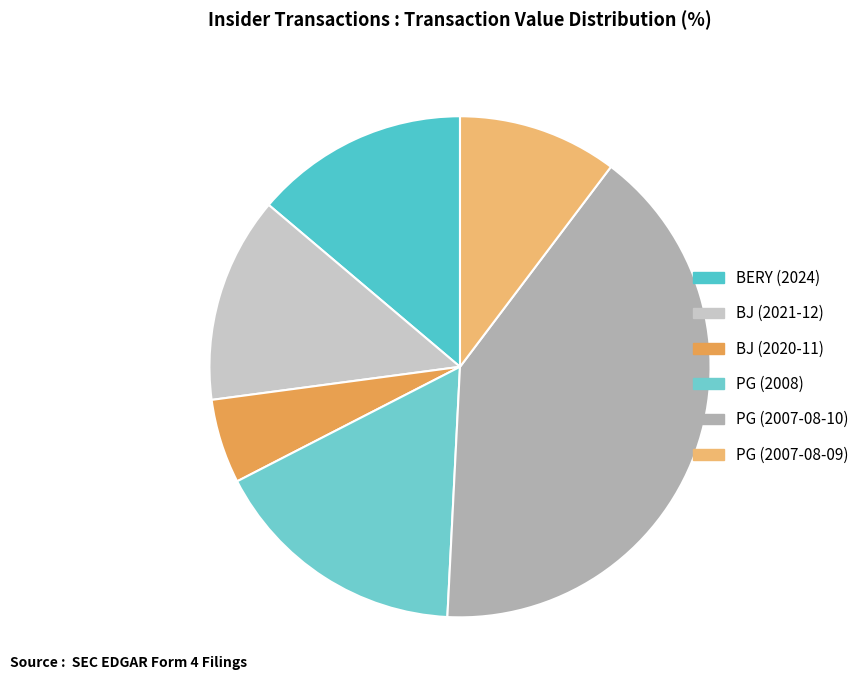

Is it true that BJ (2020-11) is 5% of the pie?

True